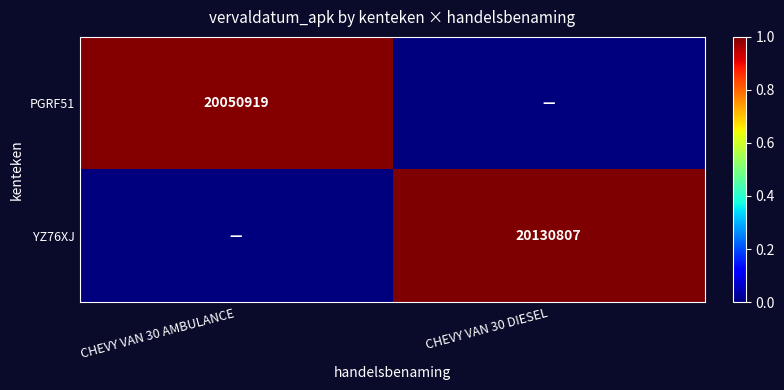

The YZ76XJ series shows 1.5 at CHEVY VAN 30 DIESEL. True or false?

False